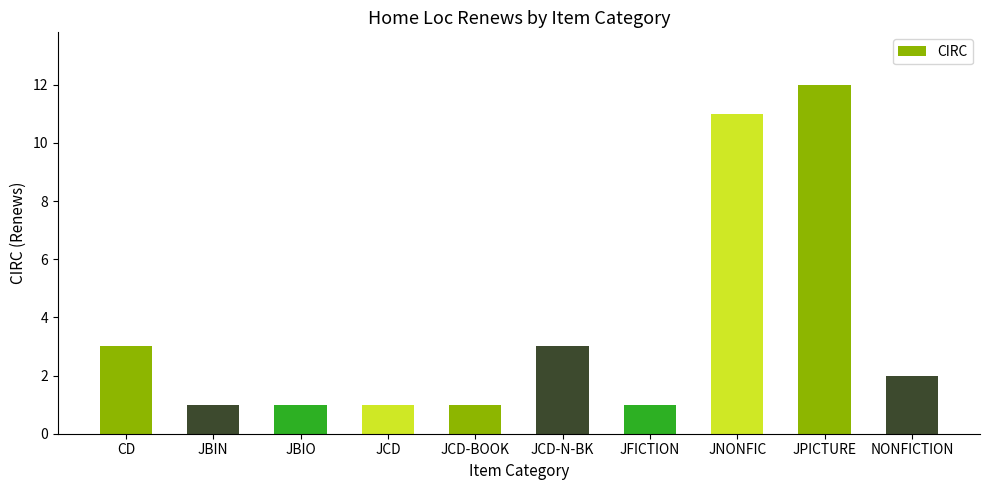

What is the average value?

4